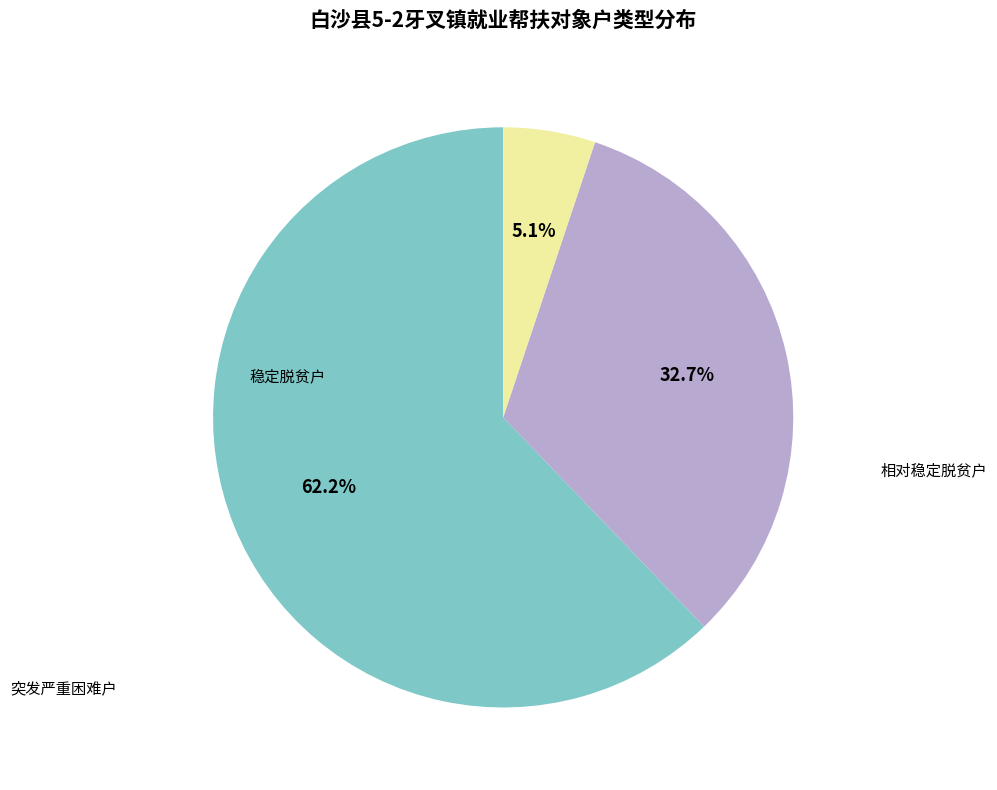

What percentage is the 突发严重困难户 slice, to the nearest percent?

5%